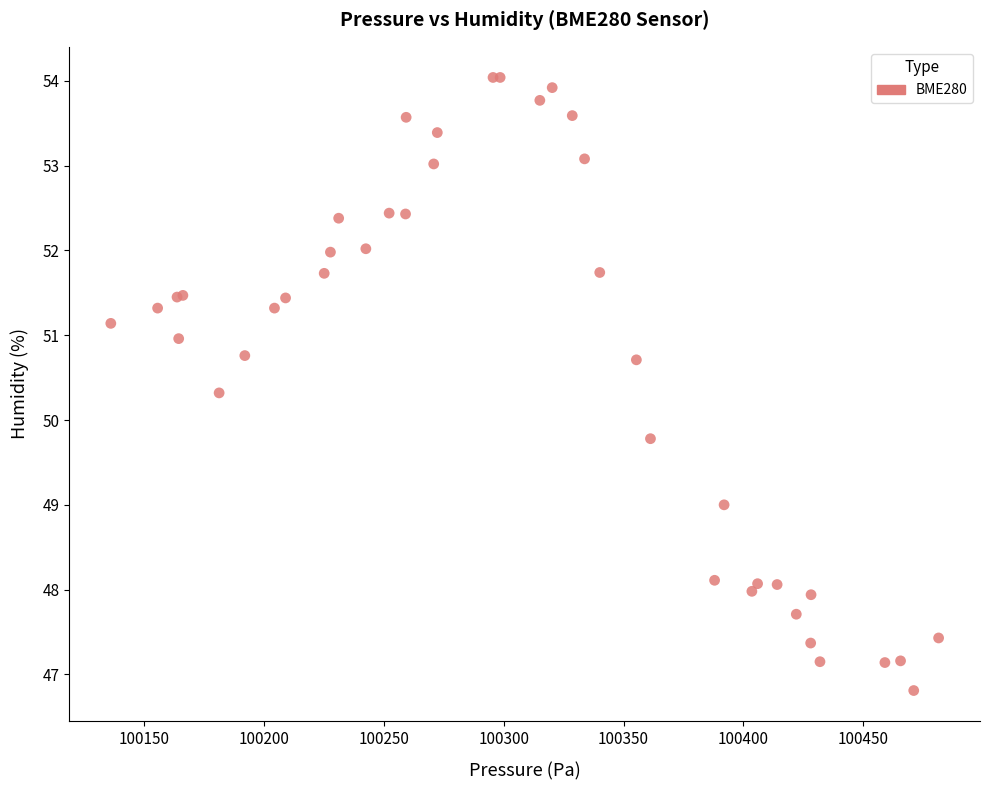

What Y value in the scatter plot is closest to 50?

49.8